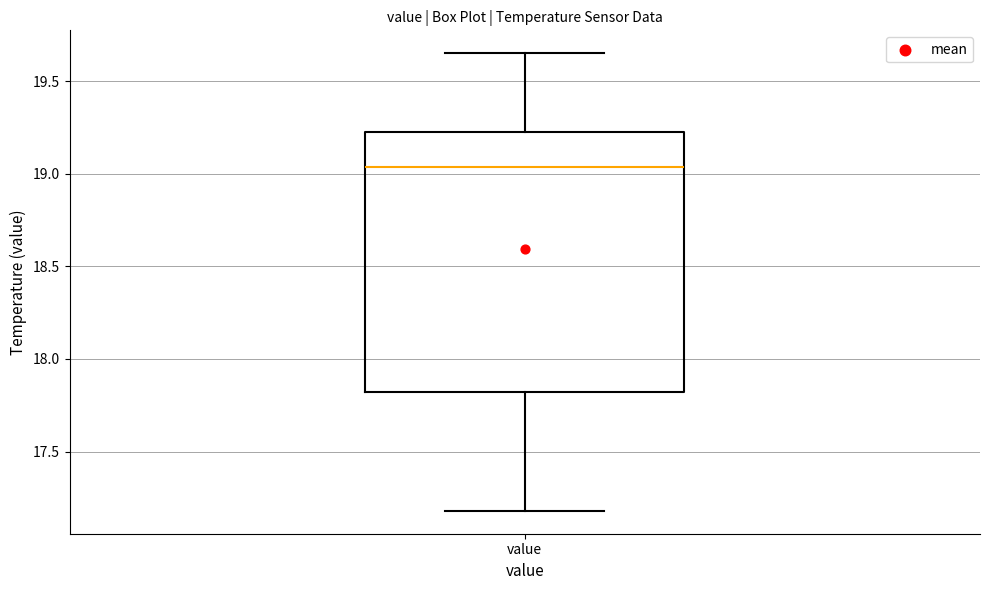

Where does the upper whisker of the box for value end on the y-axis? The values are not printed on the chart, so give them approximately, as read against the axis.

19.65